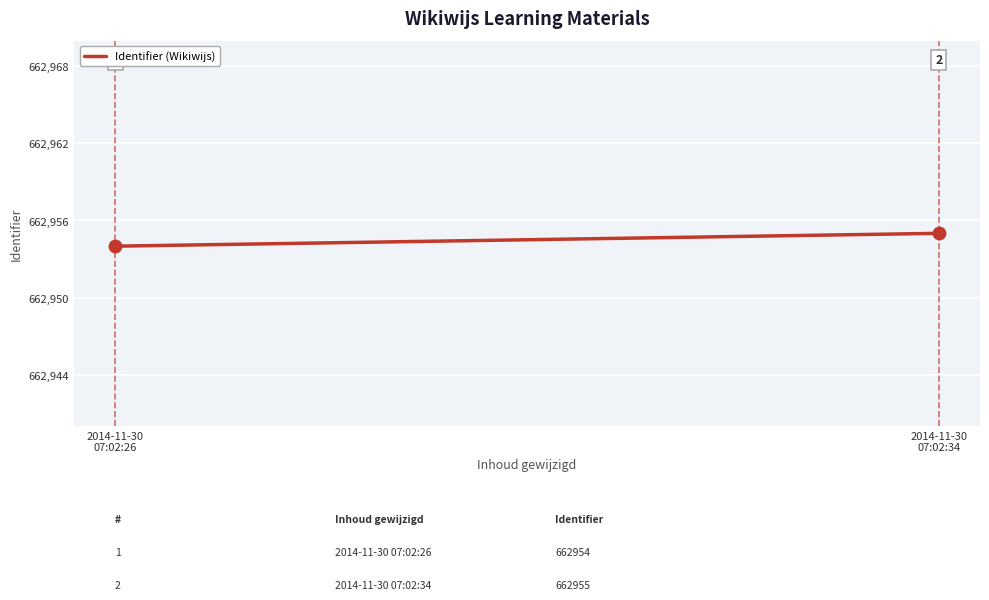

What is the difference between the maximum and minimum values?

1